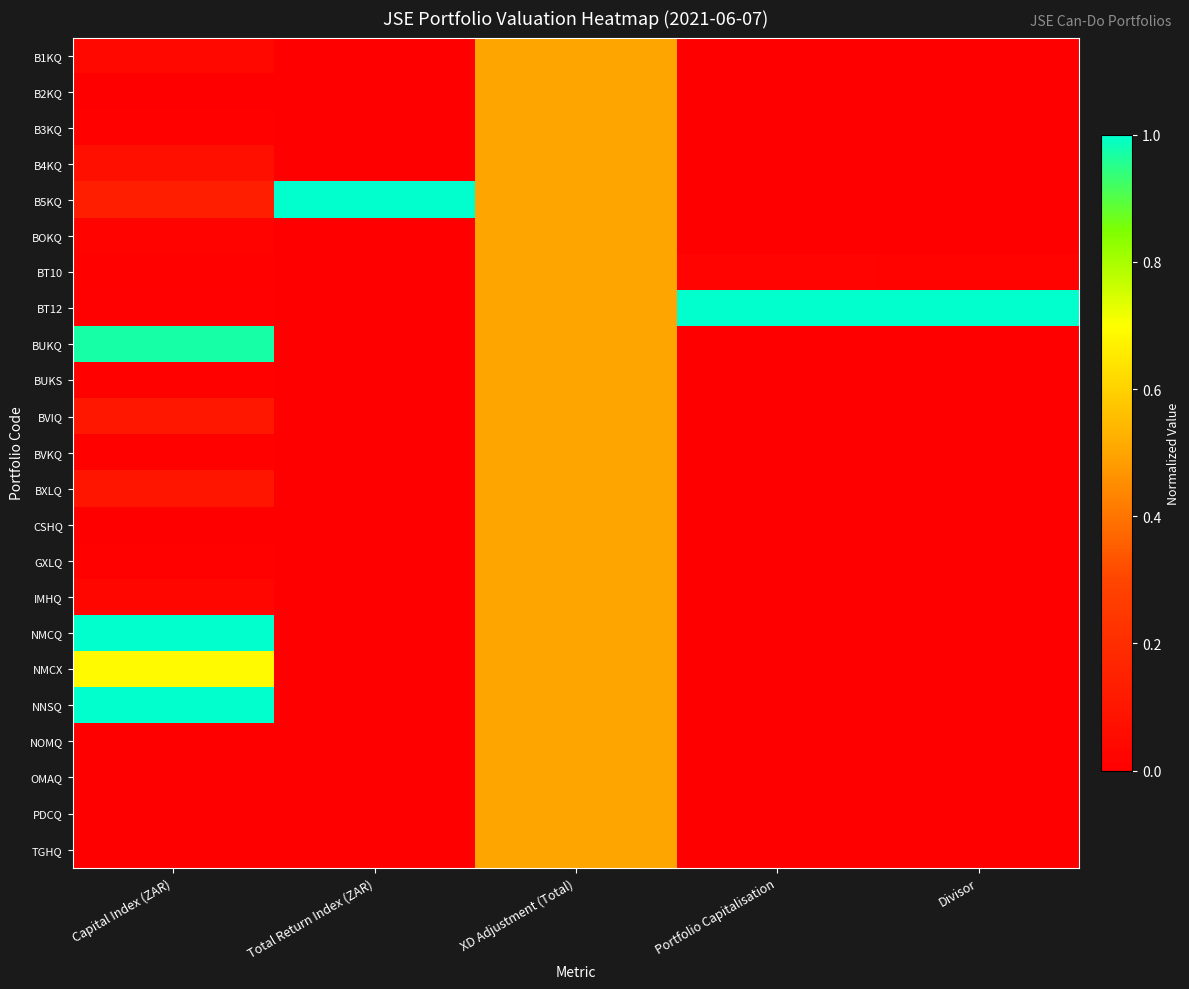

At Capital Index (ZAR), list the series in order from smallest to largest.

TGHQ, B2KQ, CSHQ, NOMQ, PDCQ, OMAQ, BT12, BVKQ, BT10, GXLQ, B3KQ, BUKS, BOKQ, IMHQ, B1KQ, B4KQ, BXLQ, BVIQ, B5KQ, NMCX, BUKQ, NMCQ, NNSQ